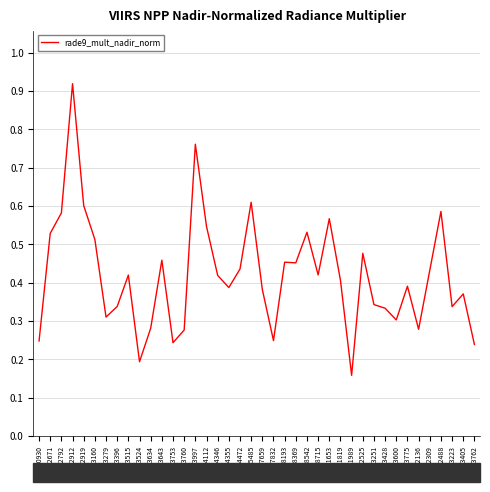

Which label corresponds to the smallest value in the chart?

121989